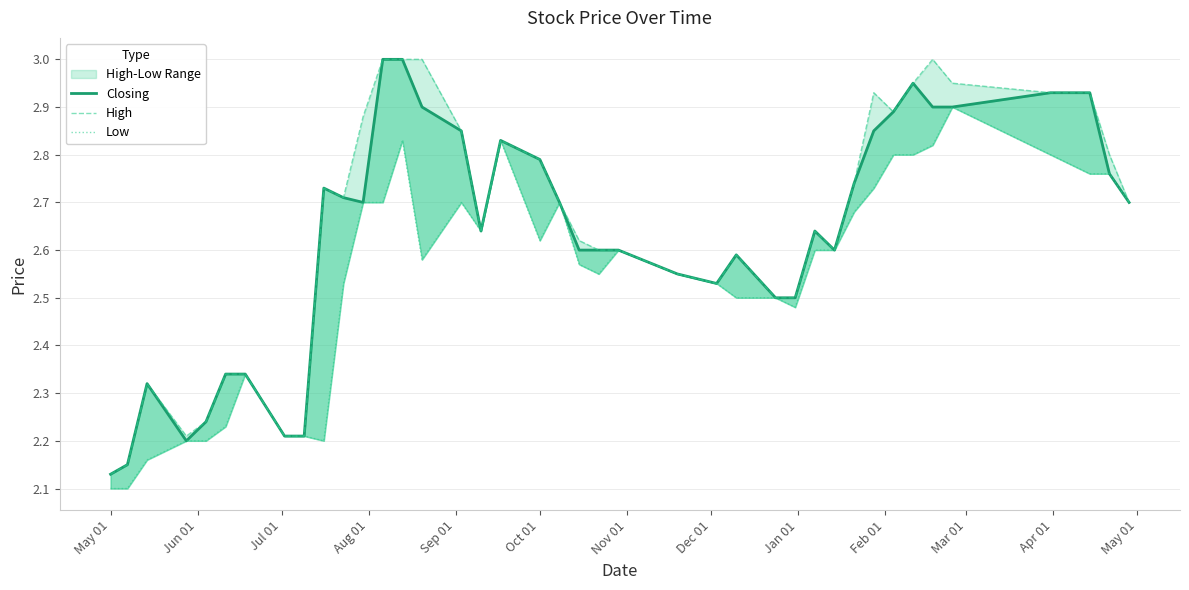

What is the difference between the maximum and minimum values in the Low series?

0.8